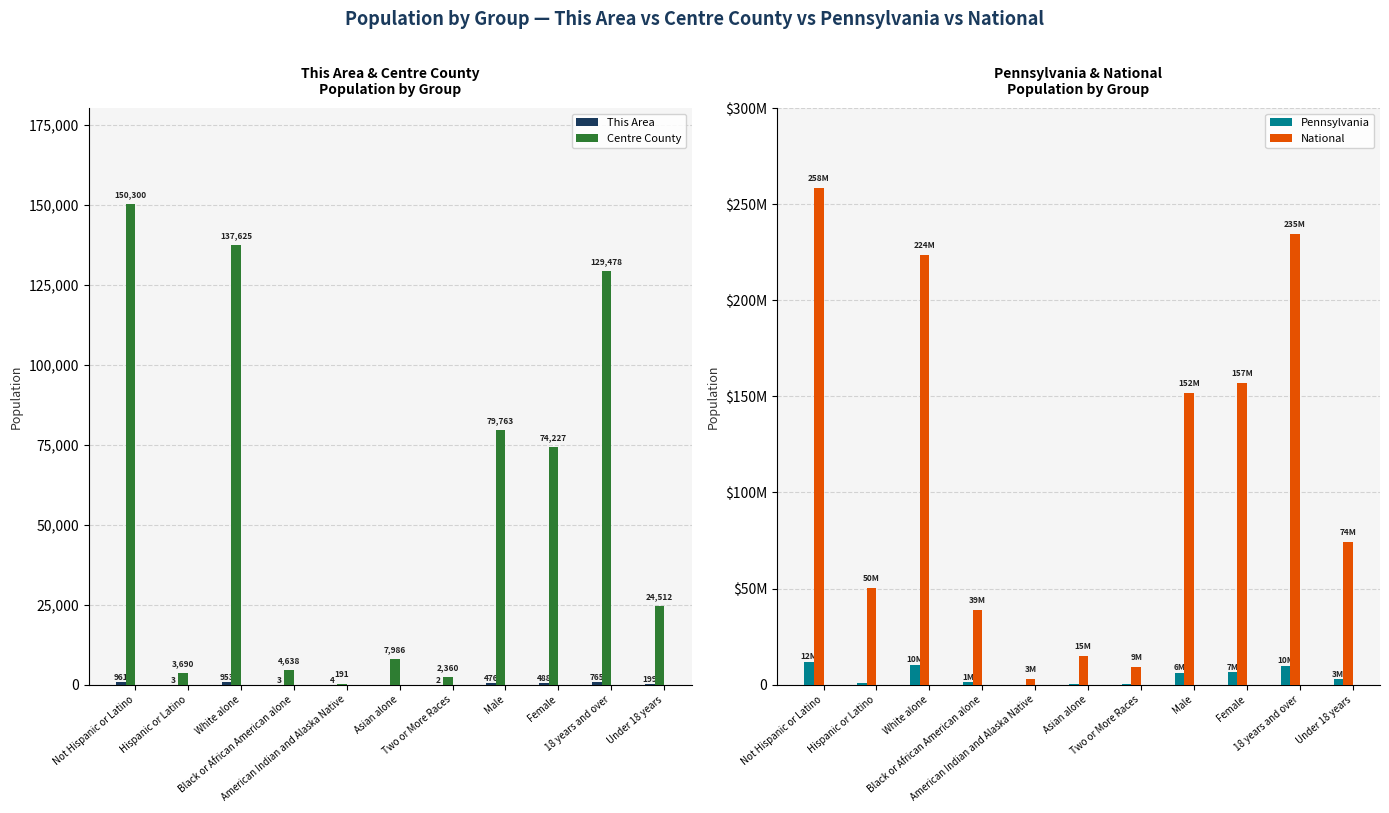

Where is Pennsylvania nearest to the value 6004781?

Male